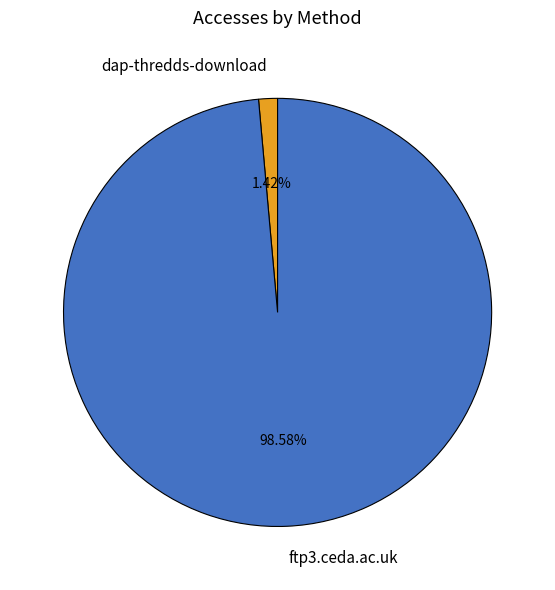

Count the number of slices in the pie.

2